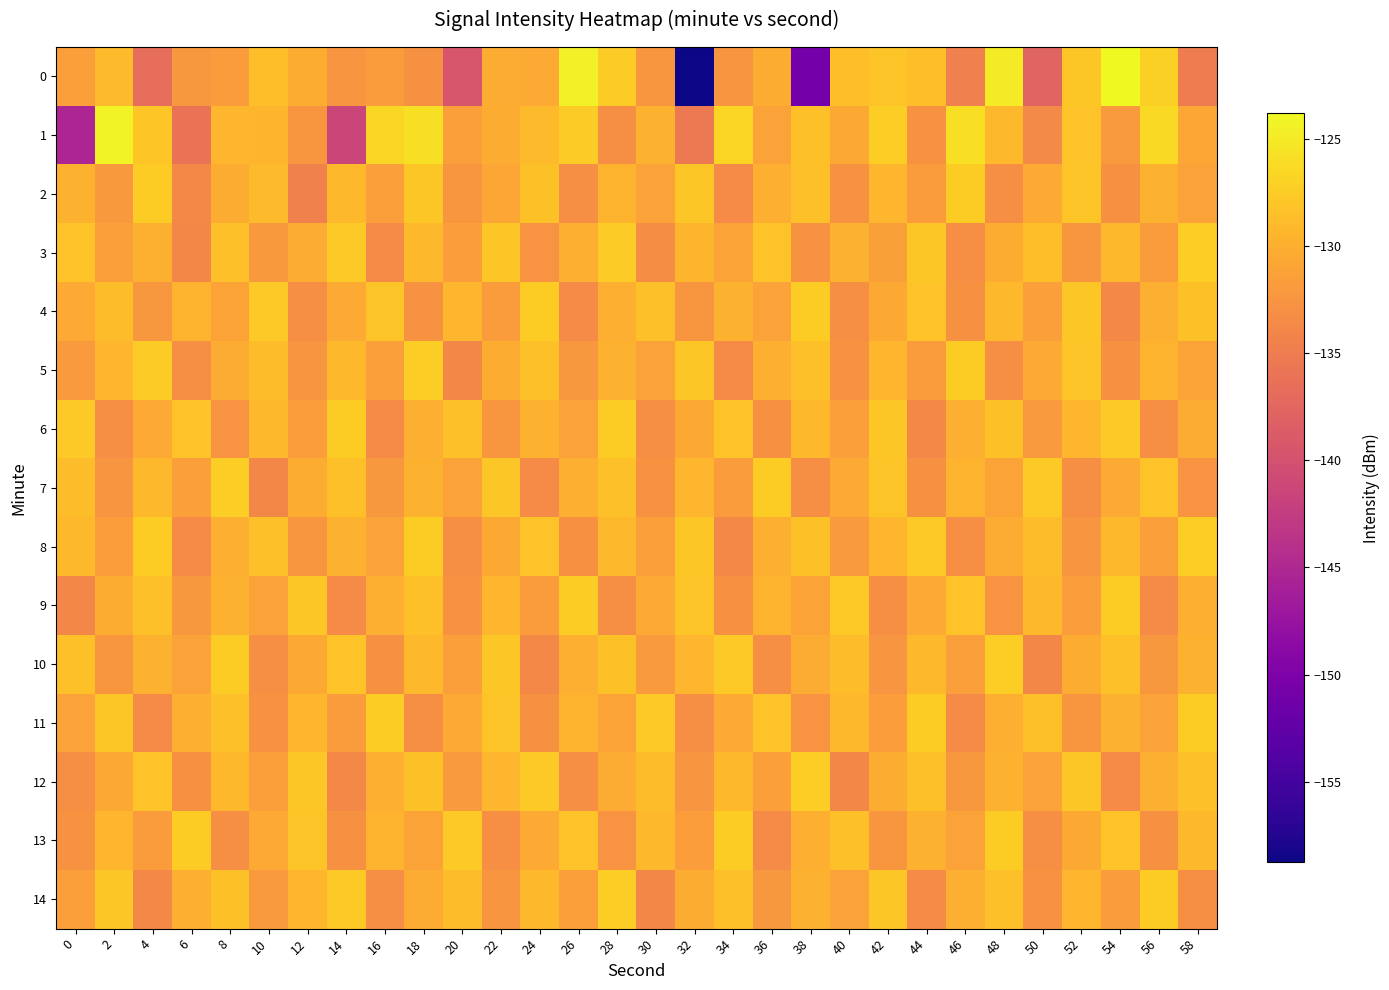

Between 4 and 28, which is larger?

28